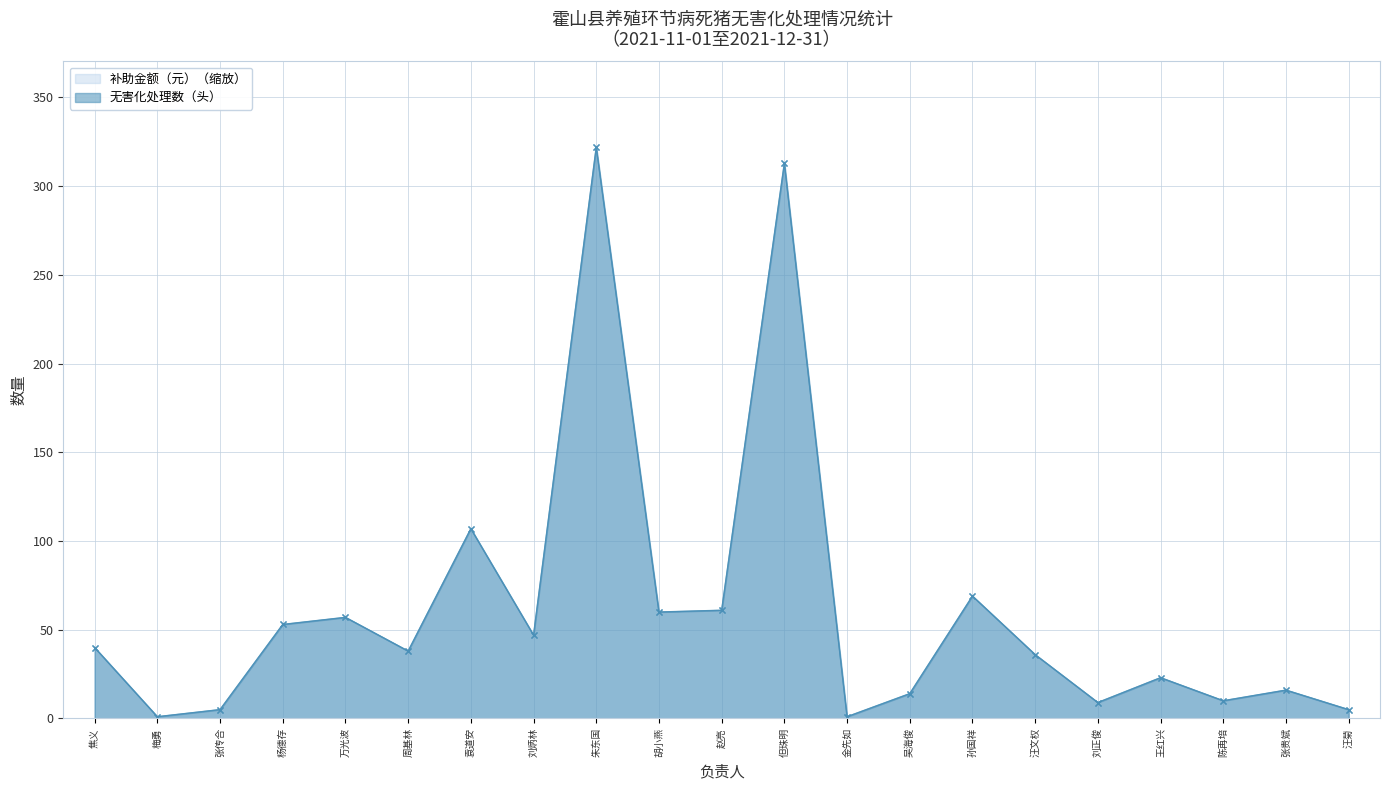

The 补助金额（元） series shows 79.2 at 刘炳林. True or false?

False